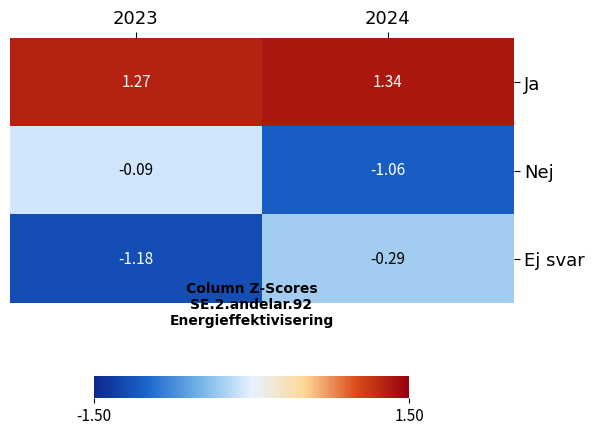

Is the value of Ej svar at 2024 greater than the value of Ja at 2023?

No